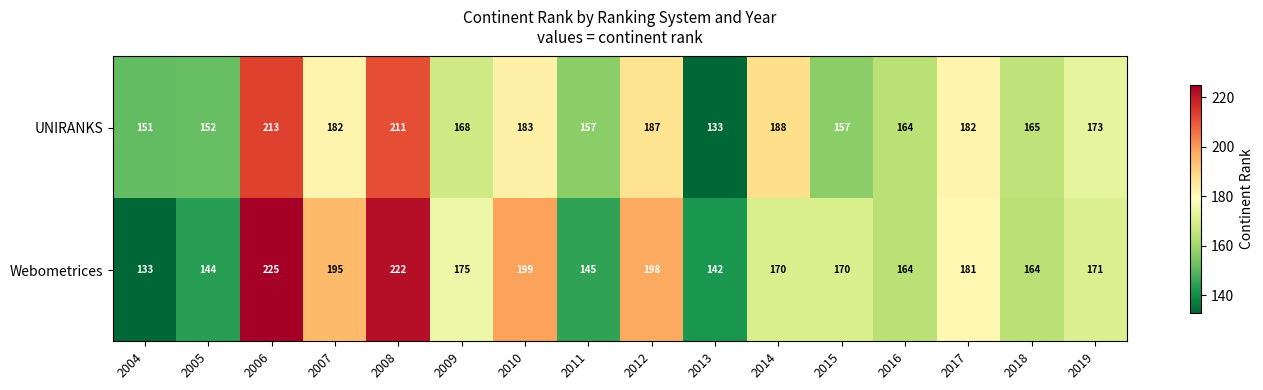

At how many categories does at least one series exceed 220?

2